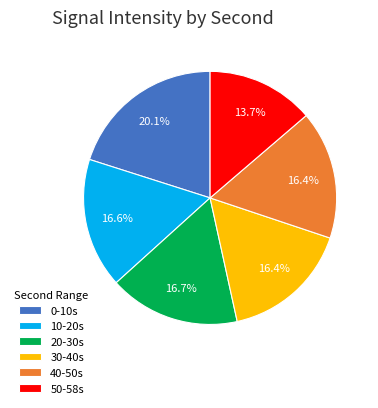

What is the ratio of the value at 20-30s to the value at 50-58s?

1.2